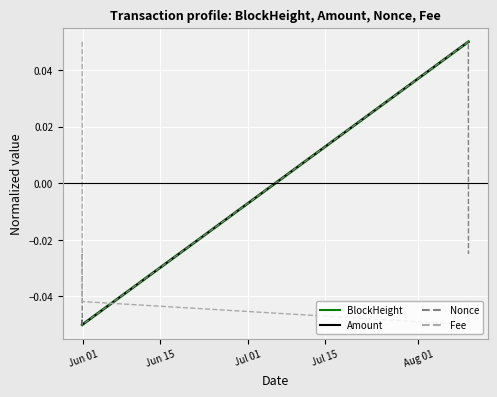

After their last crossing, which series has the higher values: Fee or Amount?

Amount